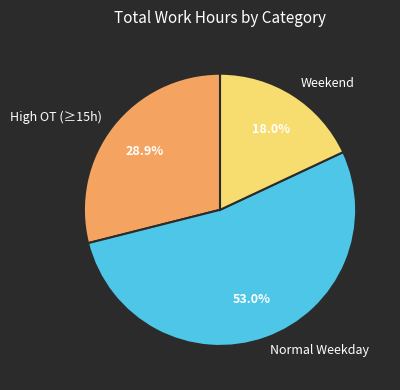

To the nearest percent, what is the average slice percentage?

33%